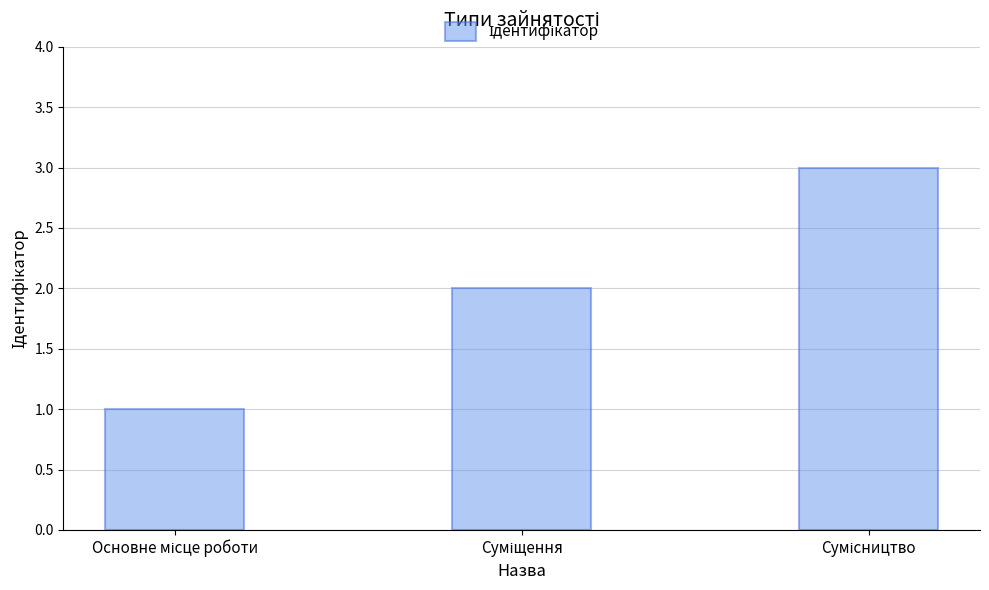

How many series are shown in this chart?

1